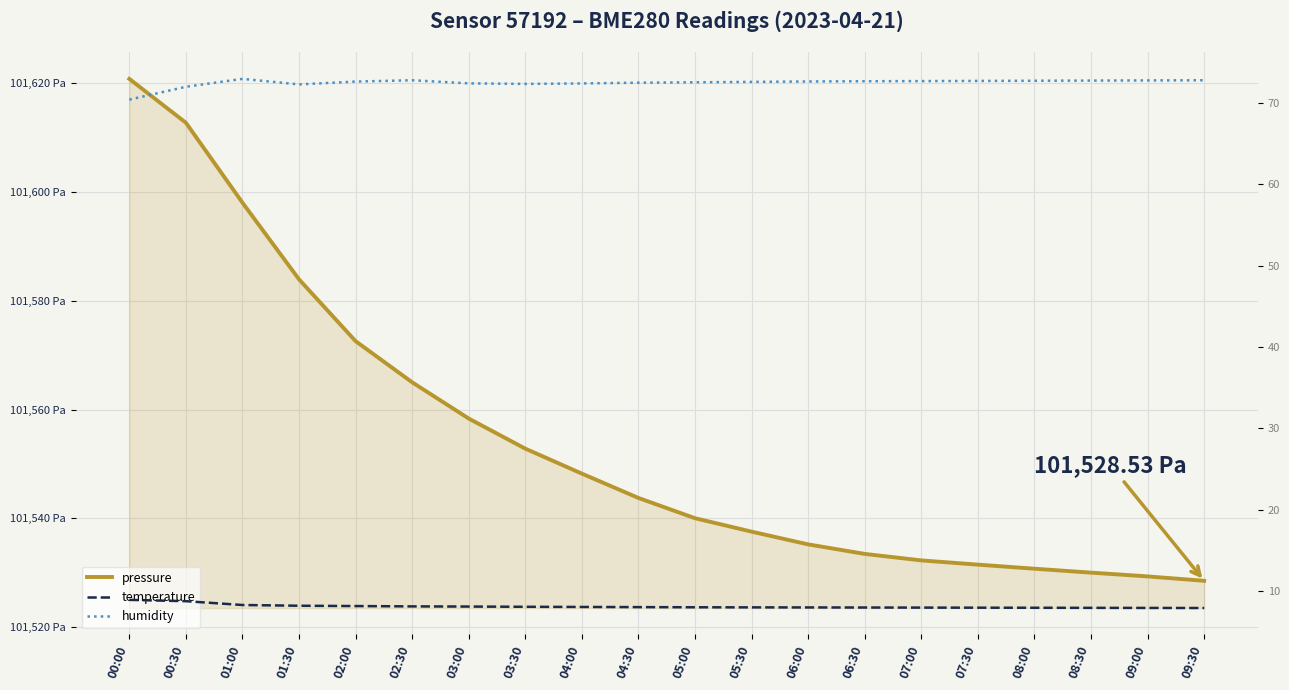

Count the number of categories in the chart.

20